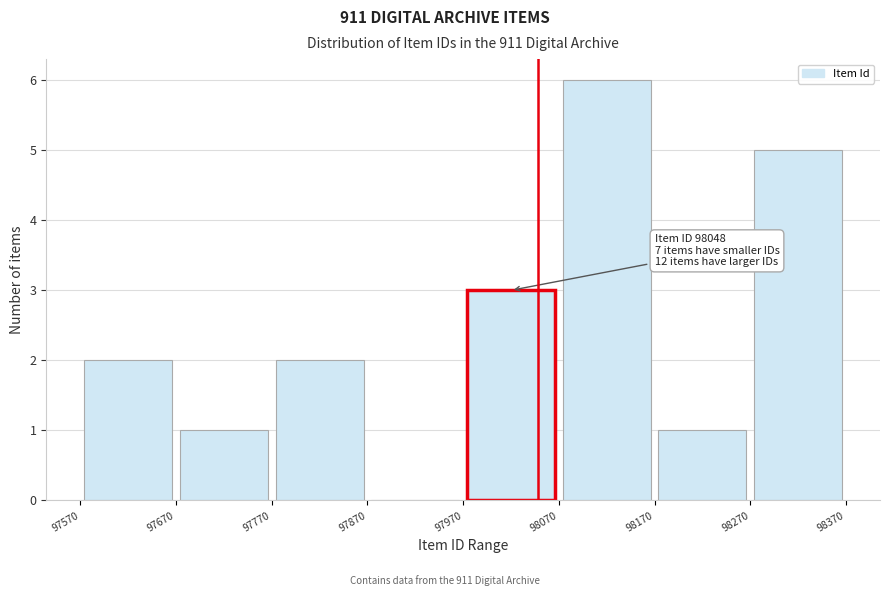

Which range on the x-axis has the tallest bar?

98070 to 98170